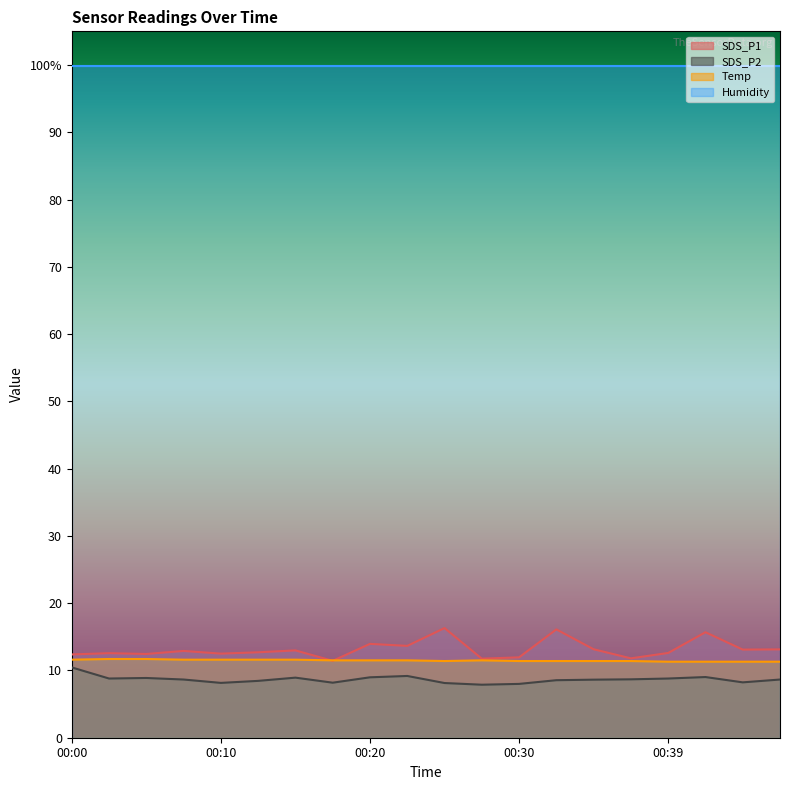

What value does the SDS_P2 series have at 00:10?

8.2